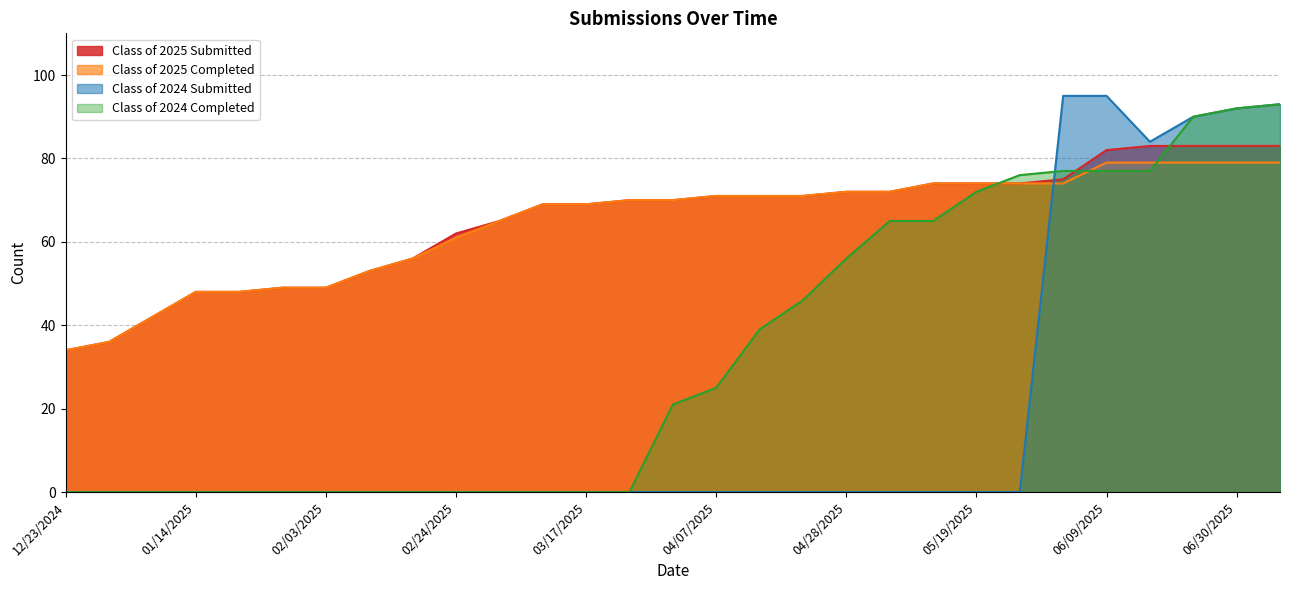

After their last crossing, which series has the higher values: Class of 2024 Submitted or Class of 2025 Completed?

Class of 2024 Submitted